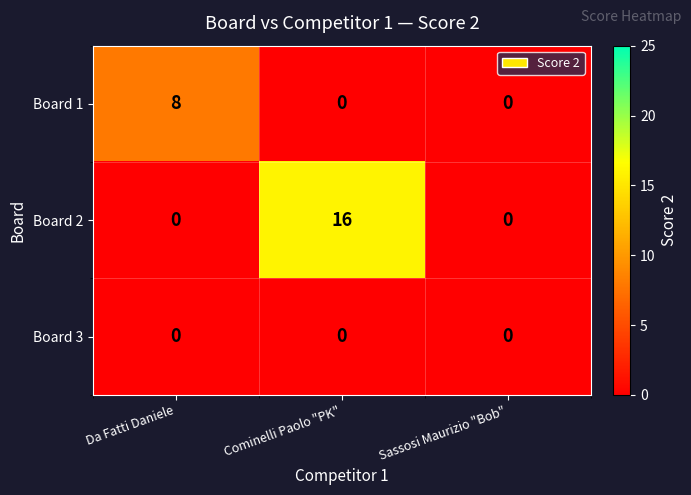

The Board 2 series shows 0 at Da Fatti Daniele. True or false?

True